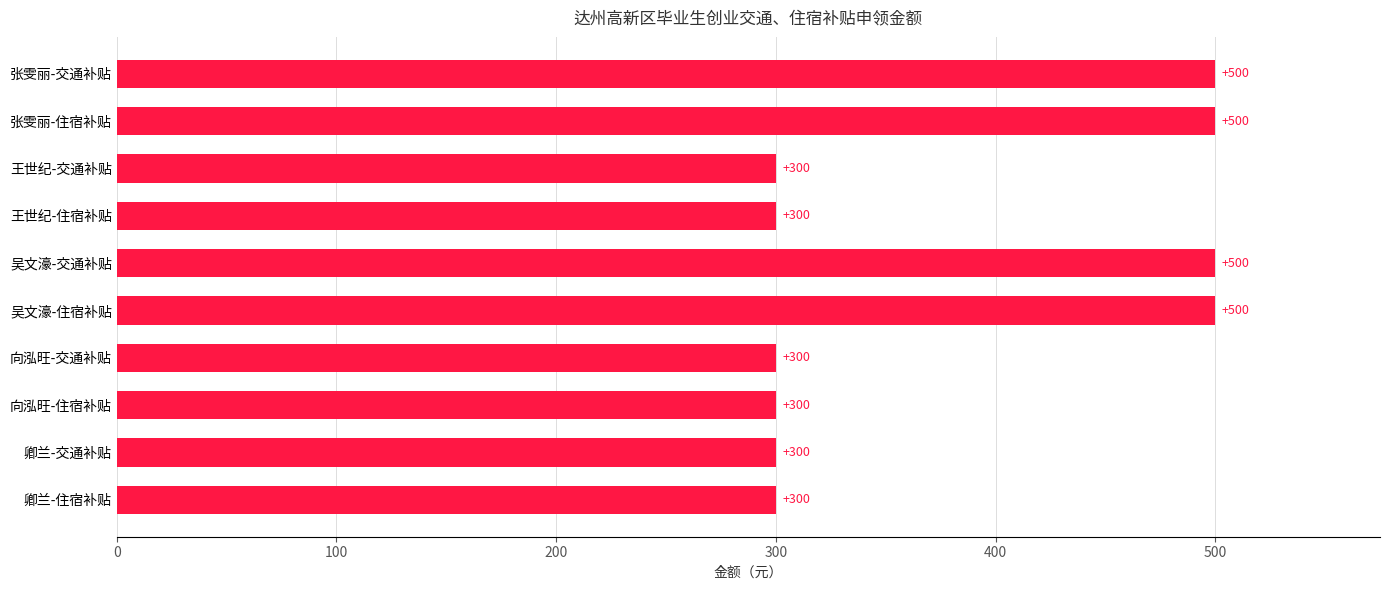

Reading bottom to top, list all the values displayed in this chart.

300	300	300	300	500	500	300	300	500	500